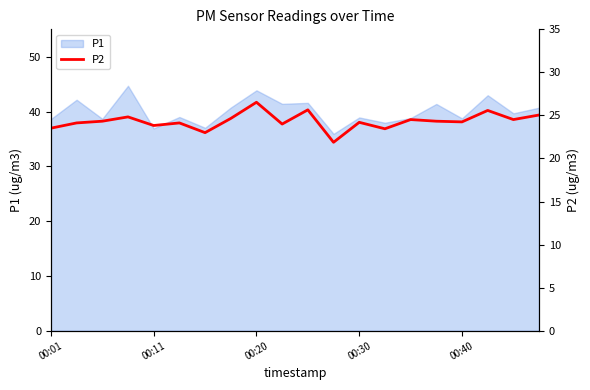

The value of P1 at 00:11 is 63.4. True or false?

False